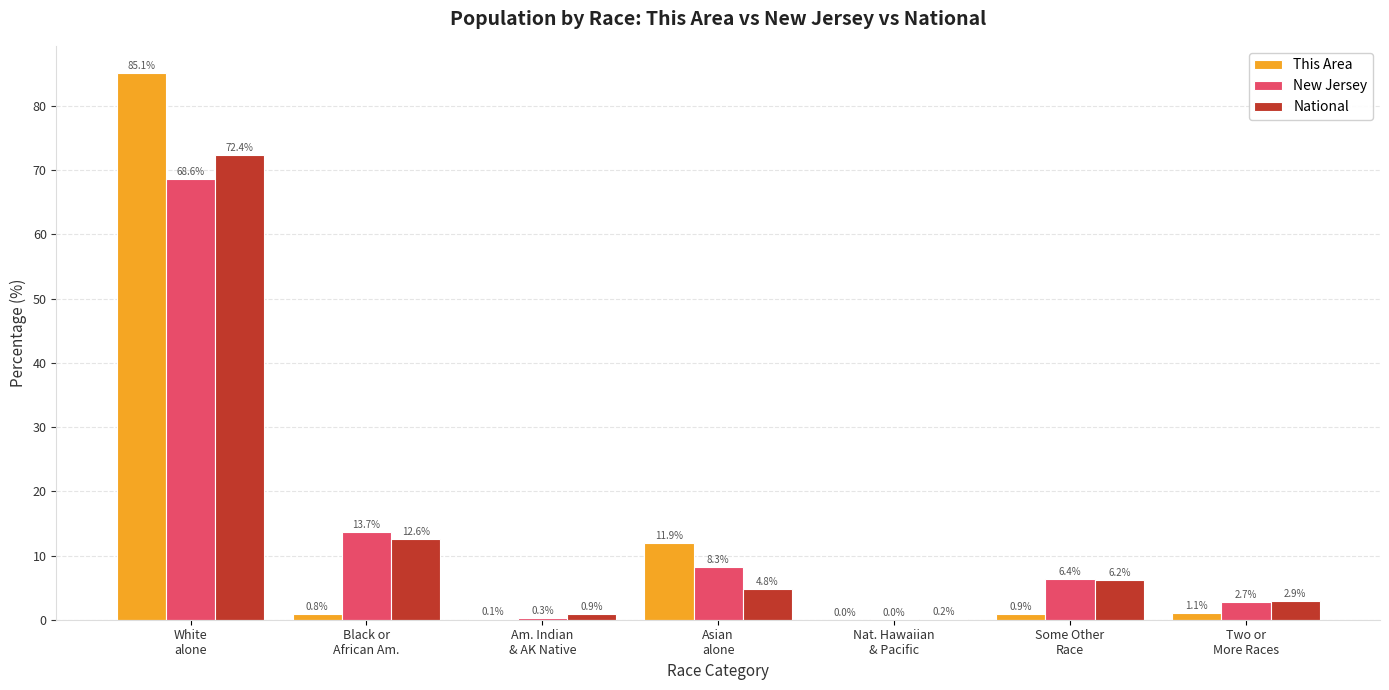

What is the maximum value for New Jersey?

68.6